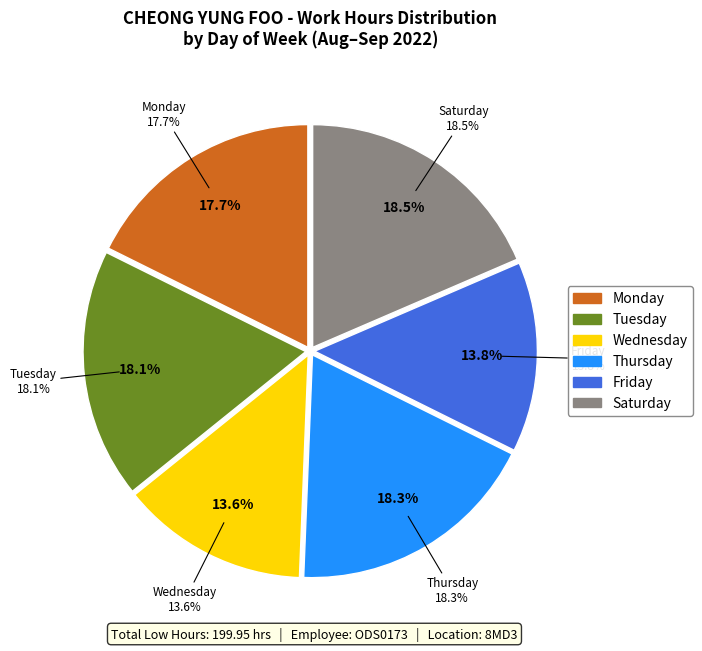

Is there any slice that represents more than half of the pie?

No